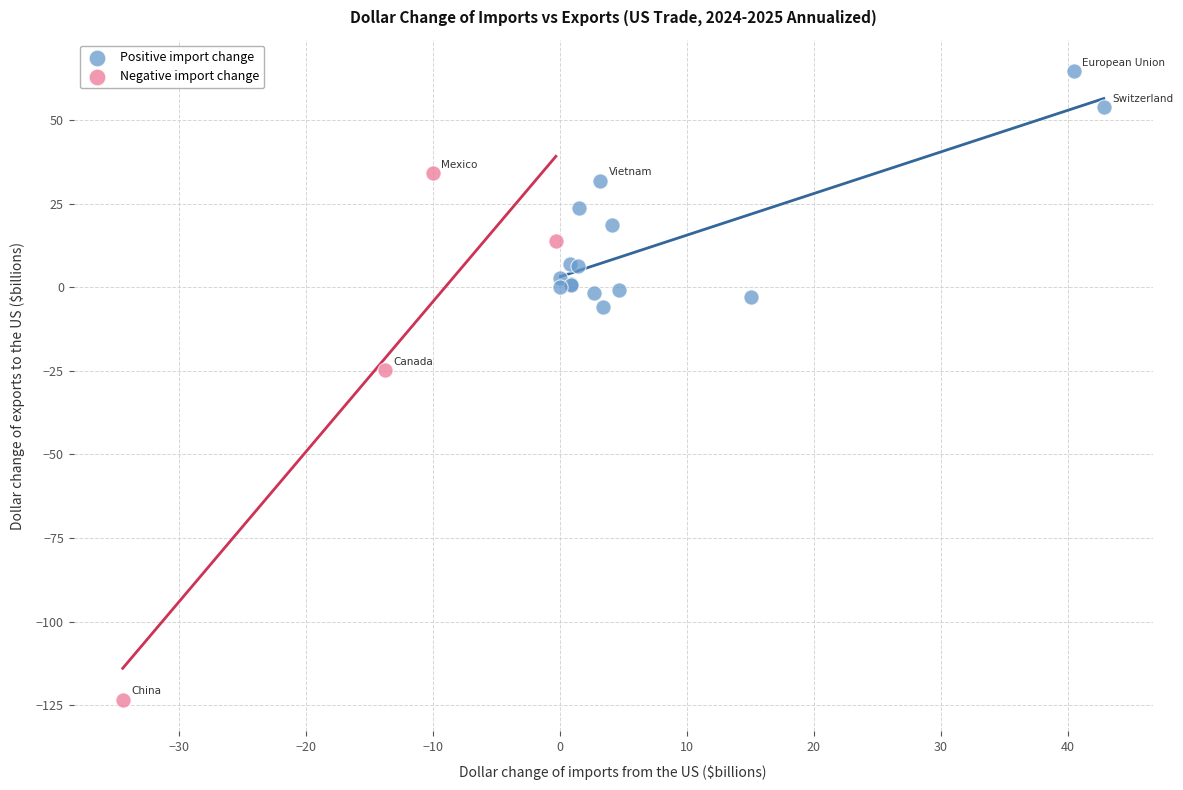

Which series contains the lowest Y value?

Negative import change